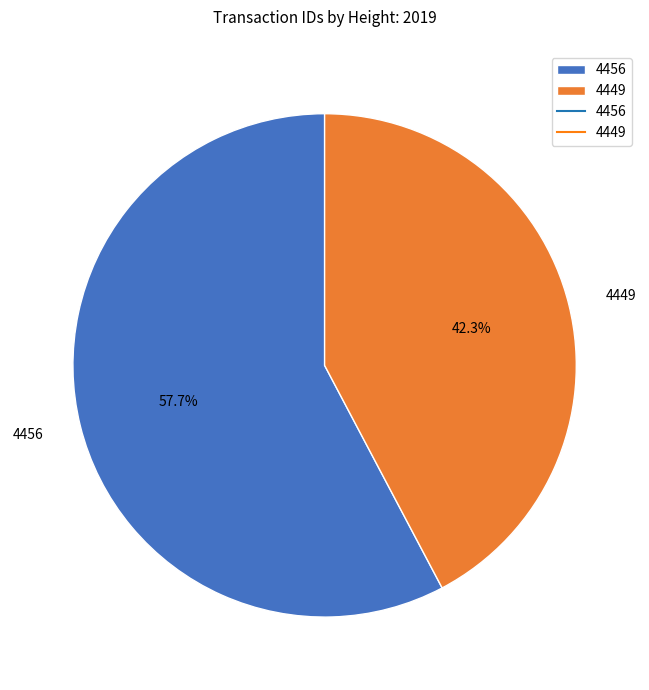

What percentage is the 4449 slice, to the nearest percent?

42%